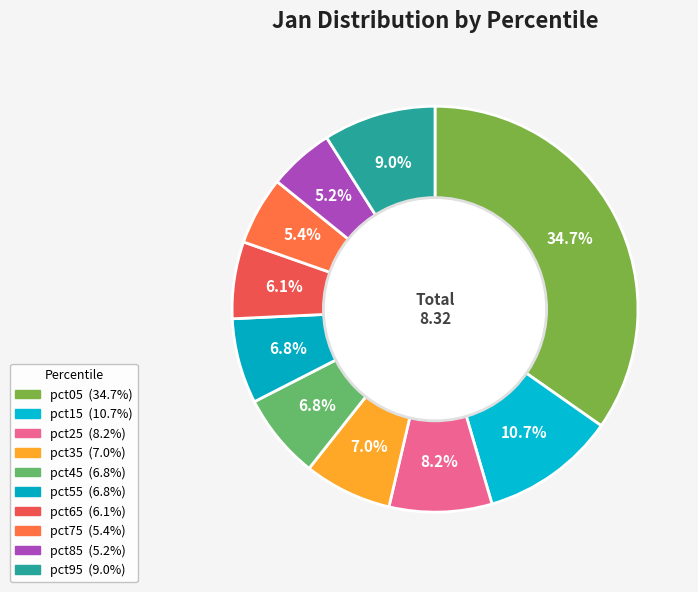

Count the number of slices in the pie.

10